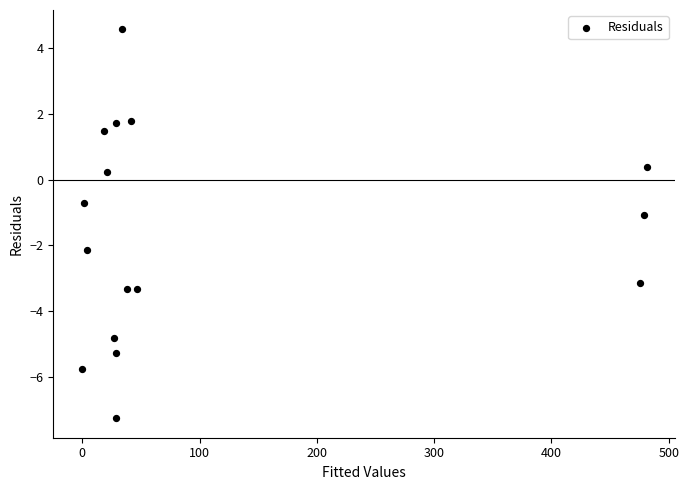

What is the range of X values (max minus min)?

481.9